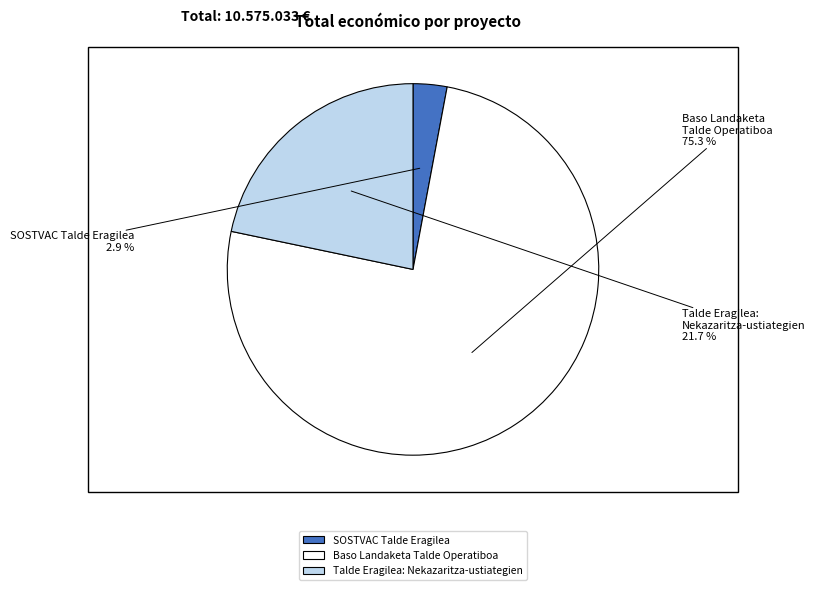

Is it true that Baso Landaketa Talde Operatiboa is 61% of the pie?

False